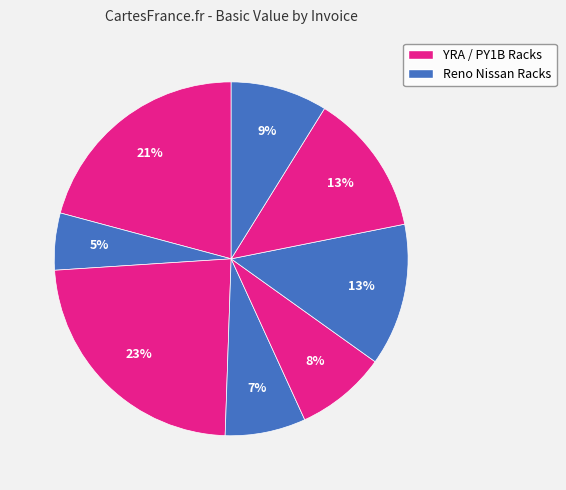

How many segments does this pie chart have?

8